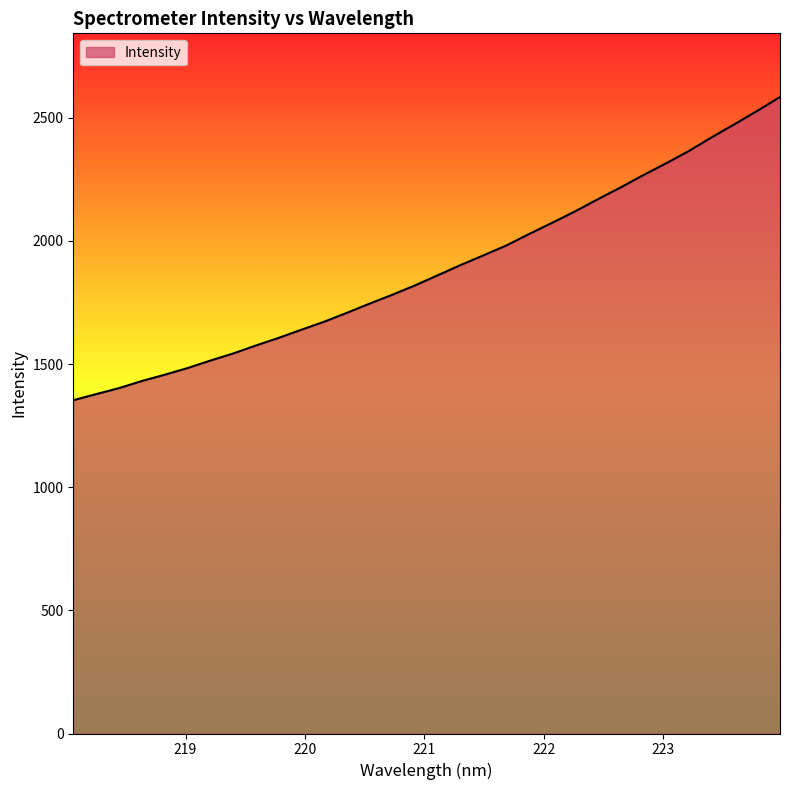

What is the minimum value shown in the chart?

1353.3